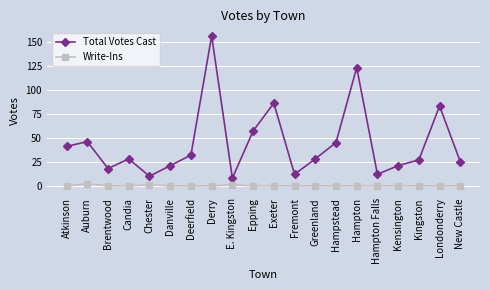

List the series in order of their peak value, lowest first.

Write-Ins, Total Votes Cast